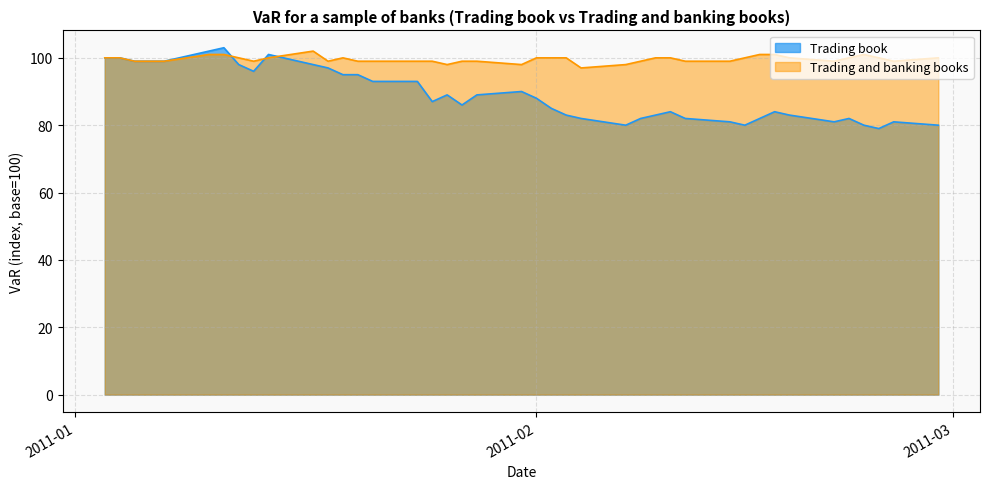

What is the label of the 25th point from the left?

2011-02-07